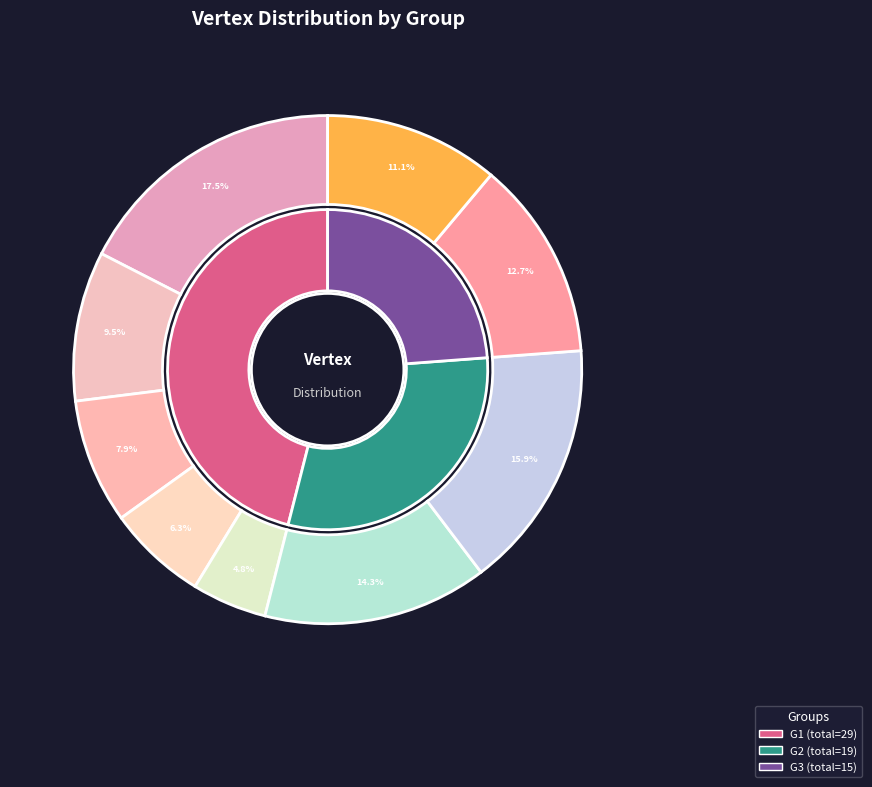

How many slices are in this pie chart?

9